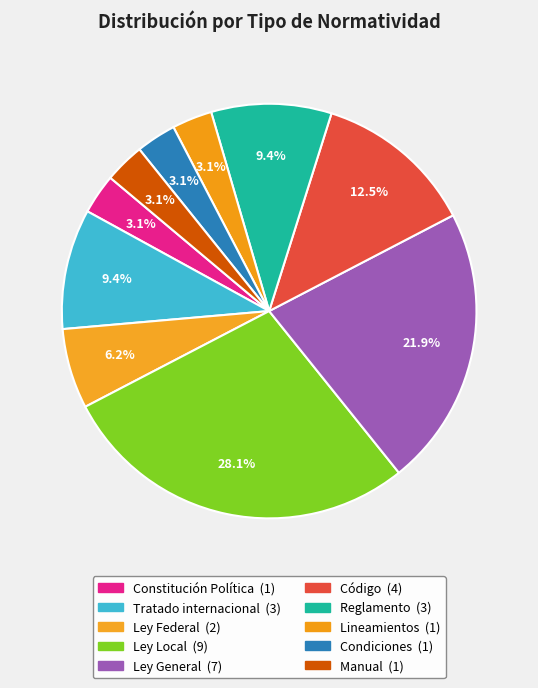

To the nearest percent, what is the average slice percentage?

10%